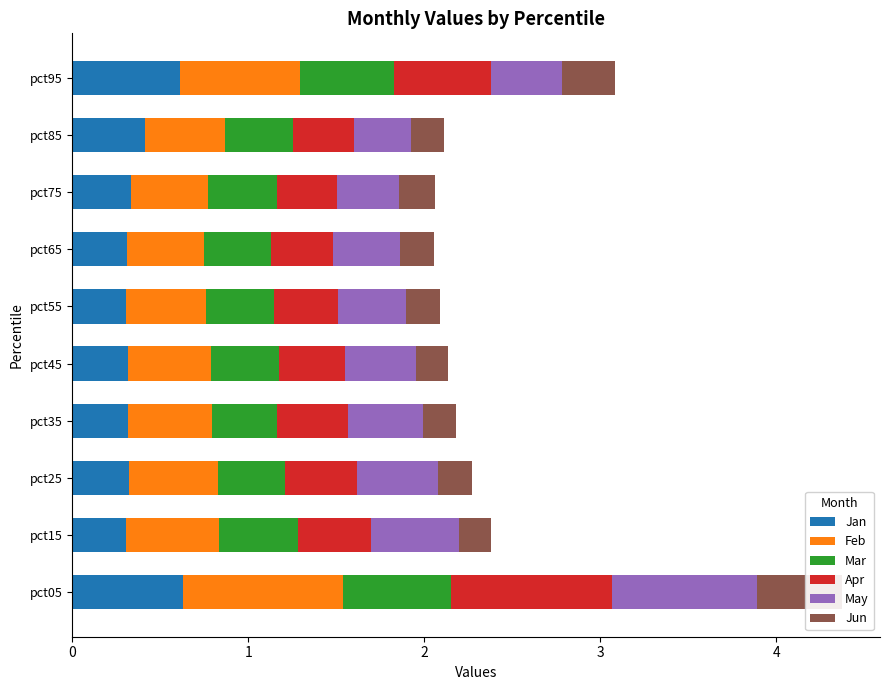

What are all the series names shown in the legend?

Jan, Feb, Mar, Apr, May, Jun